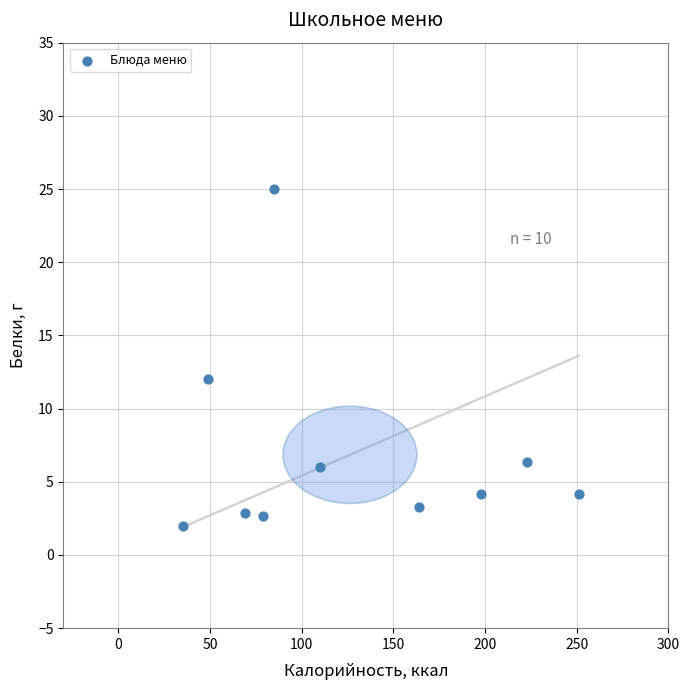

What Y value in the scatter plot is closest to 13?

12.0